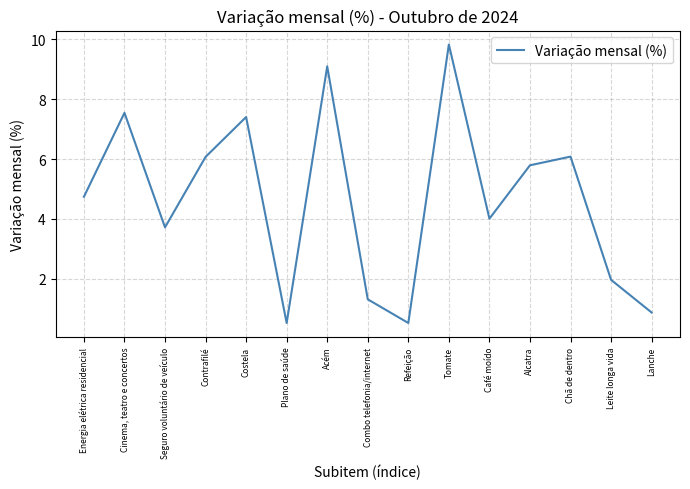

What position from the left is Tomate?

10